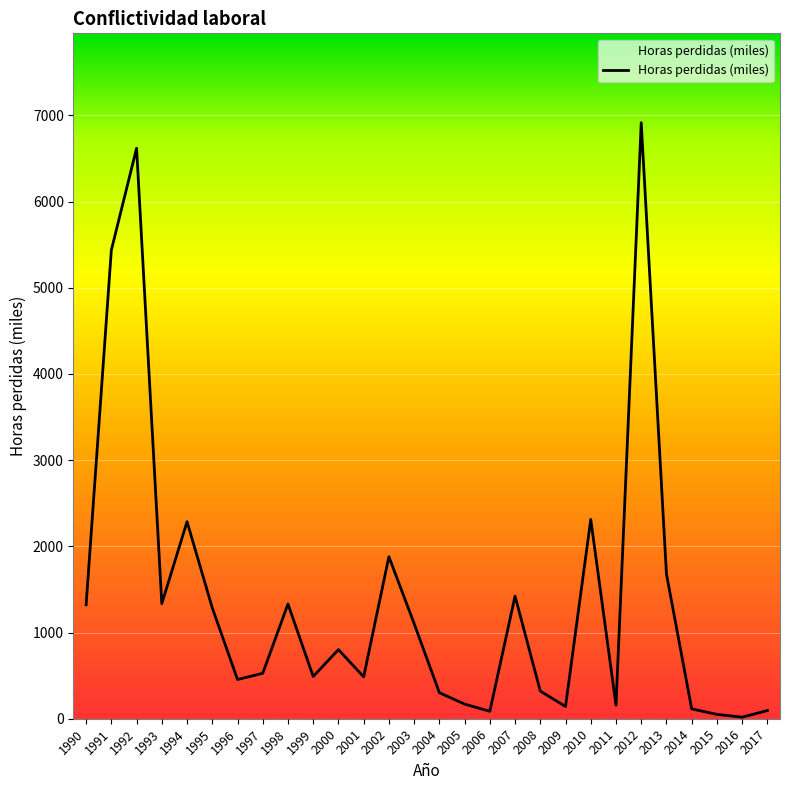

Which category has the highest value across all series?

2012